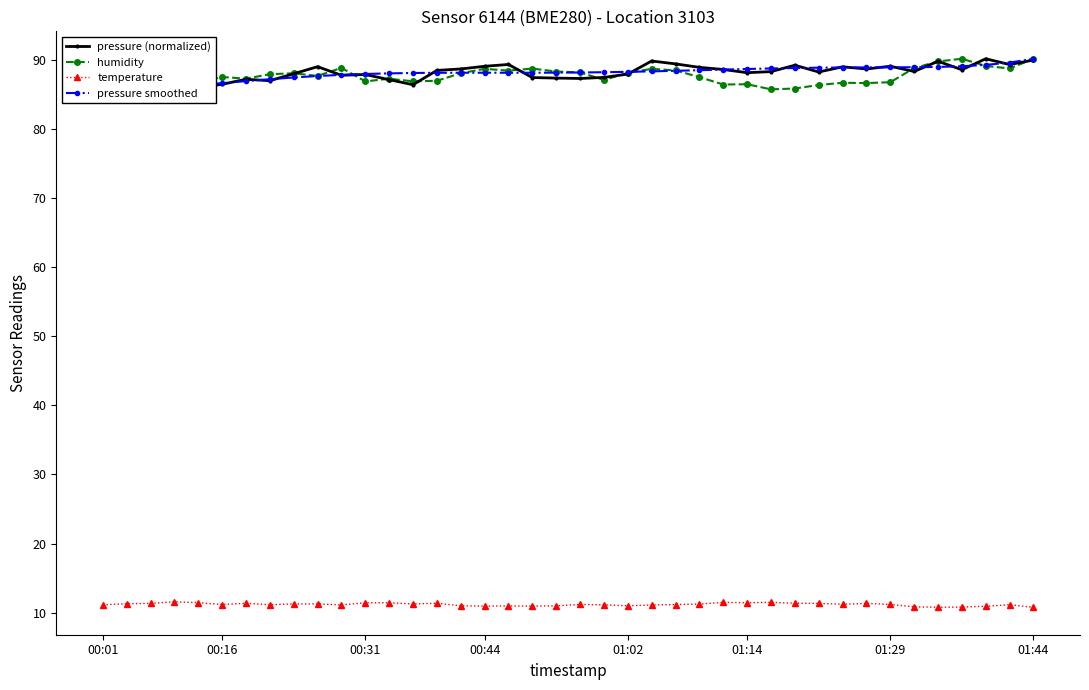

What is the difference between the highest and lowest values at 19?

77.4